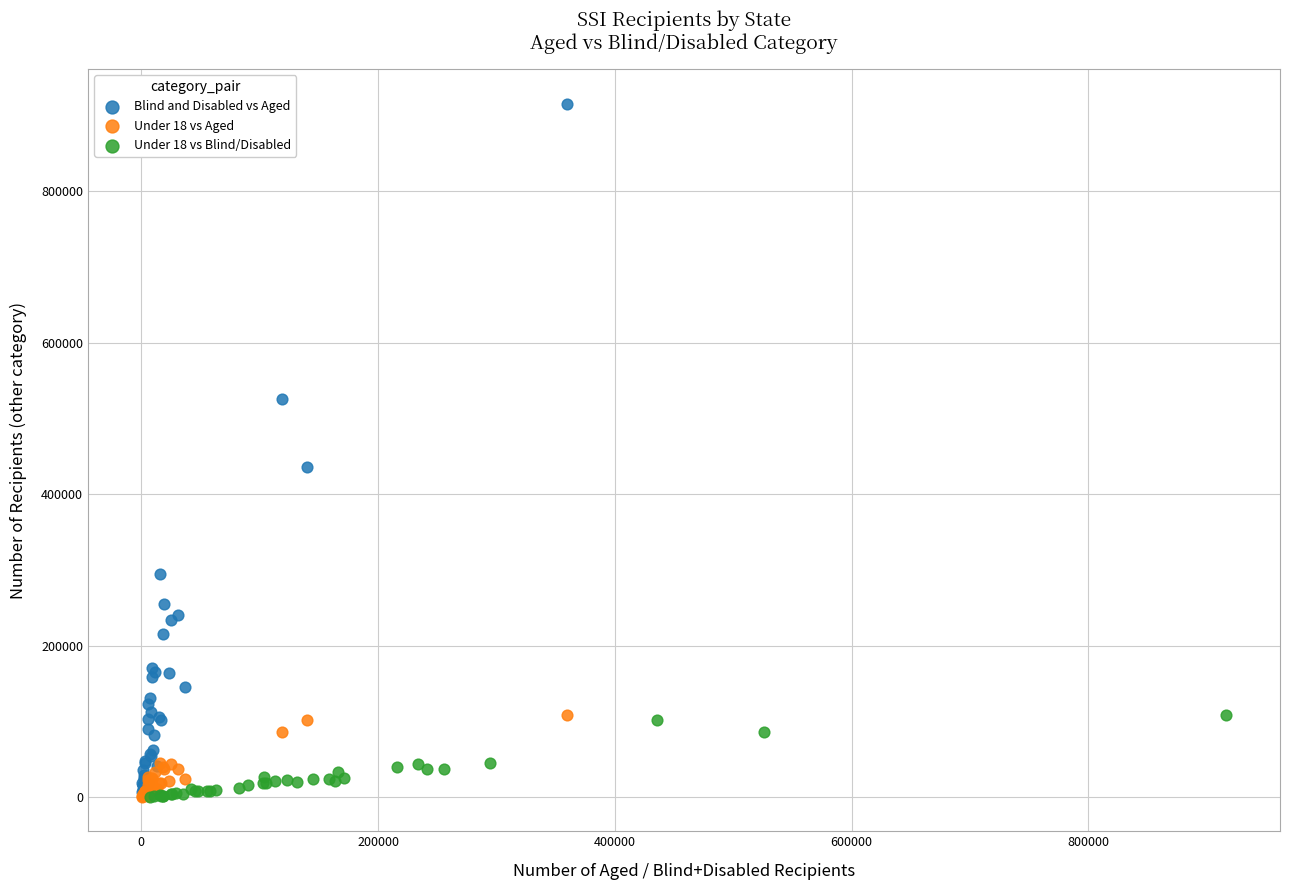

Which series has the largest Y range (max minus min)?

Blind and Disabled vs Aged